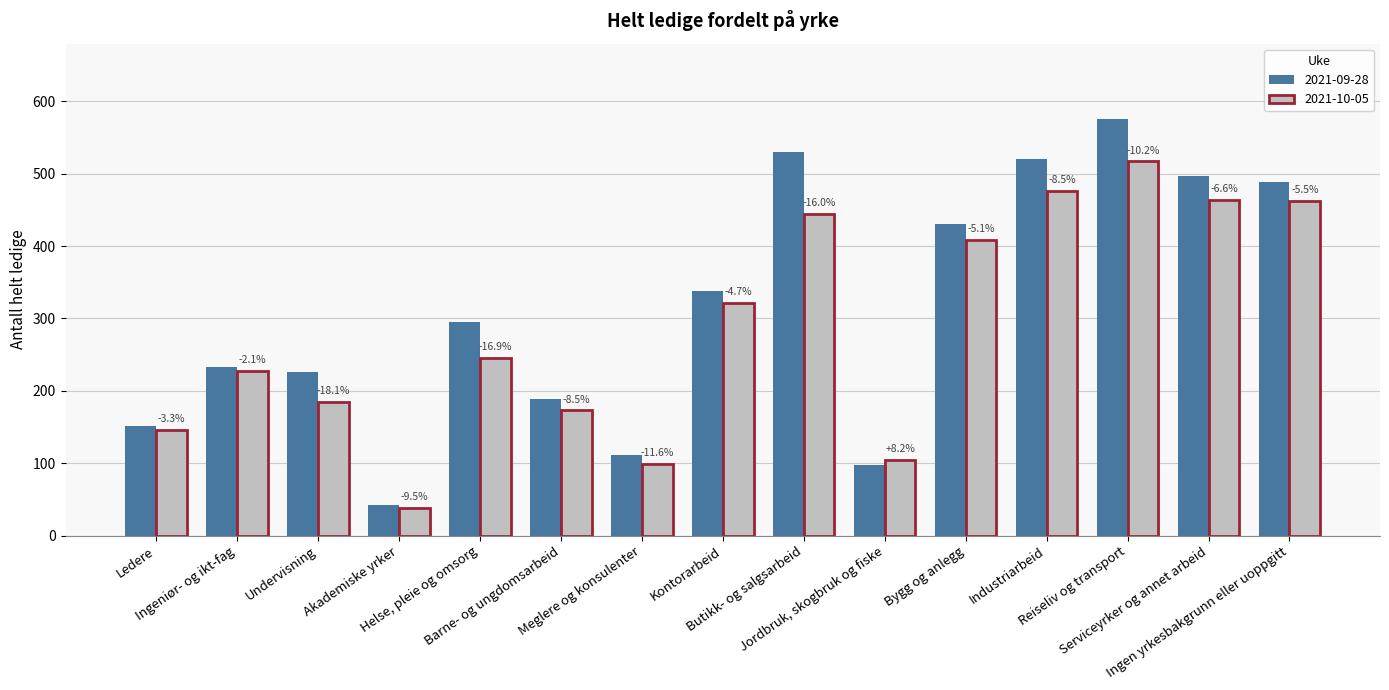

How many groups of bars are there?

15